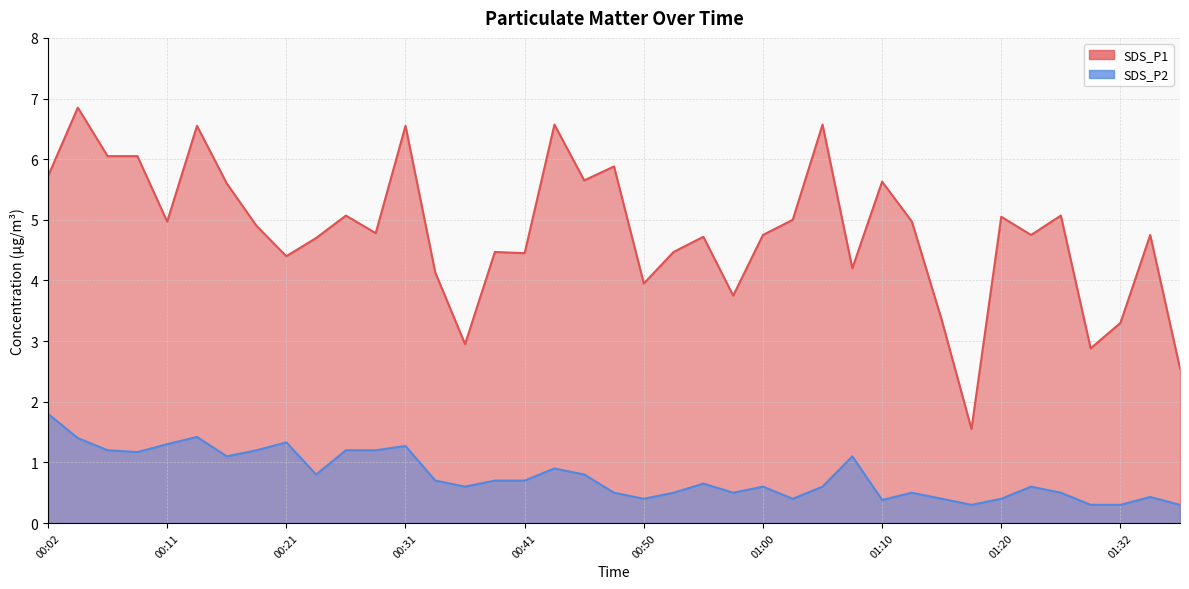

True or false: SDS_P2 has a value of 1.2 at 00:19.

True